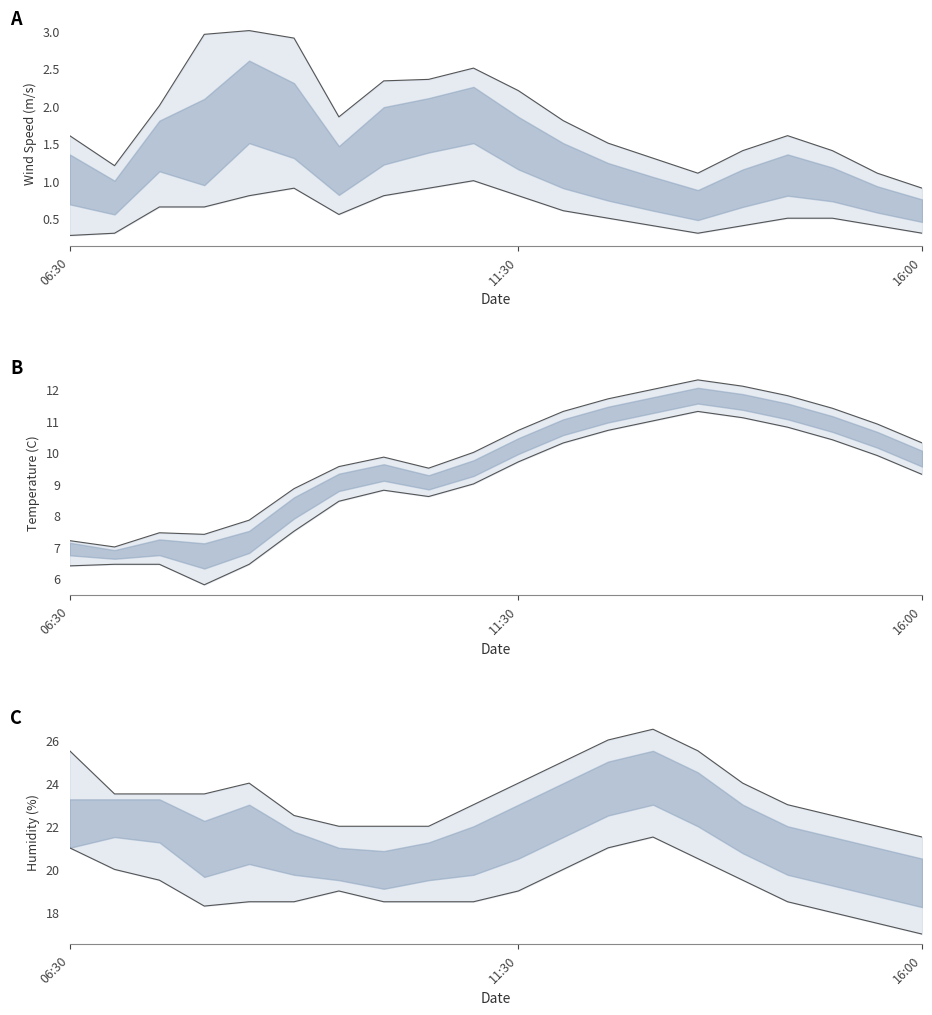

The Temperature (C) series shows 12.0 at 13:00. True or false?

True